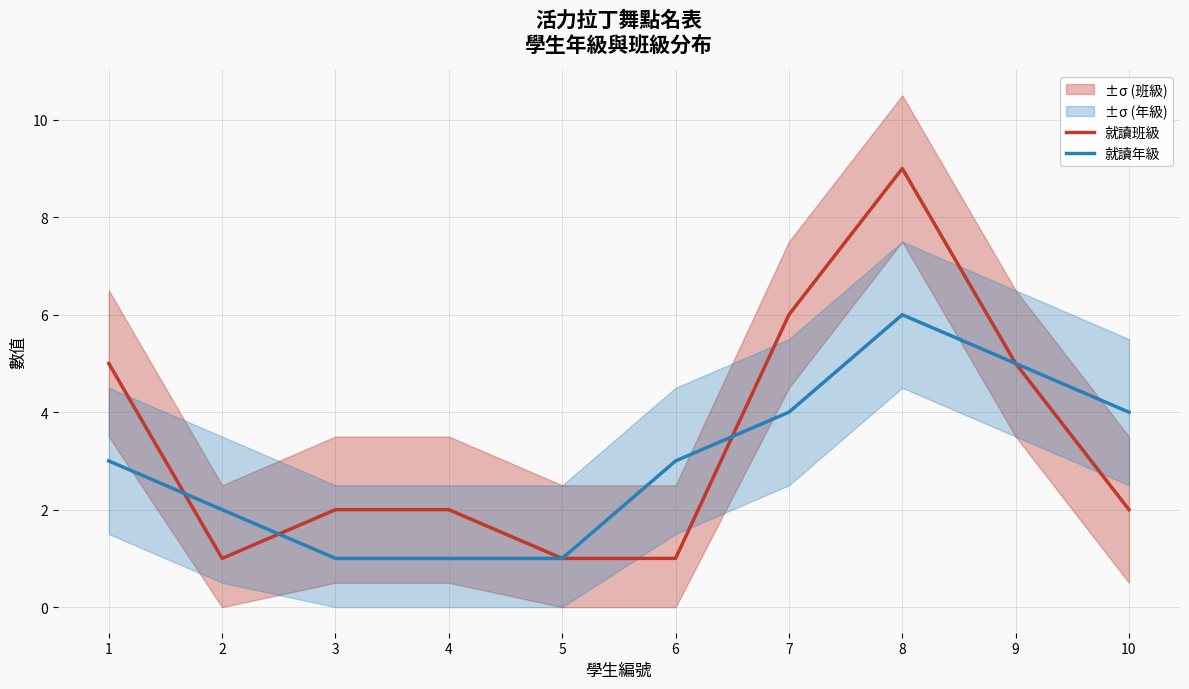

Reading left to right, extract all data points from this chart.

就讀班級: 1=5	2=1	3=2	4=2	5=1	6=1	7=6	8=9	9=5	10=2
就讀年級: 1=3	2=2	3=1	4=1	5=1	6=3	7=4	8=6	9=5	10=4